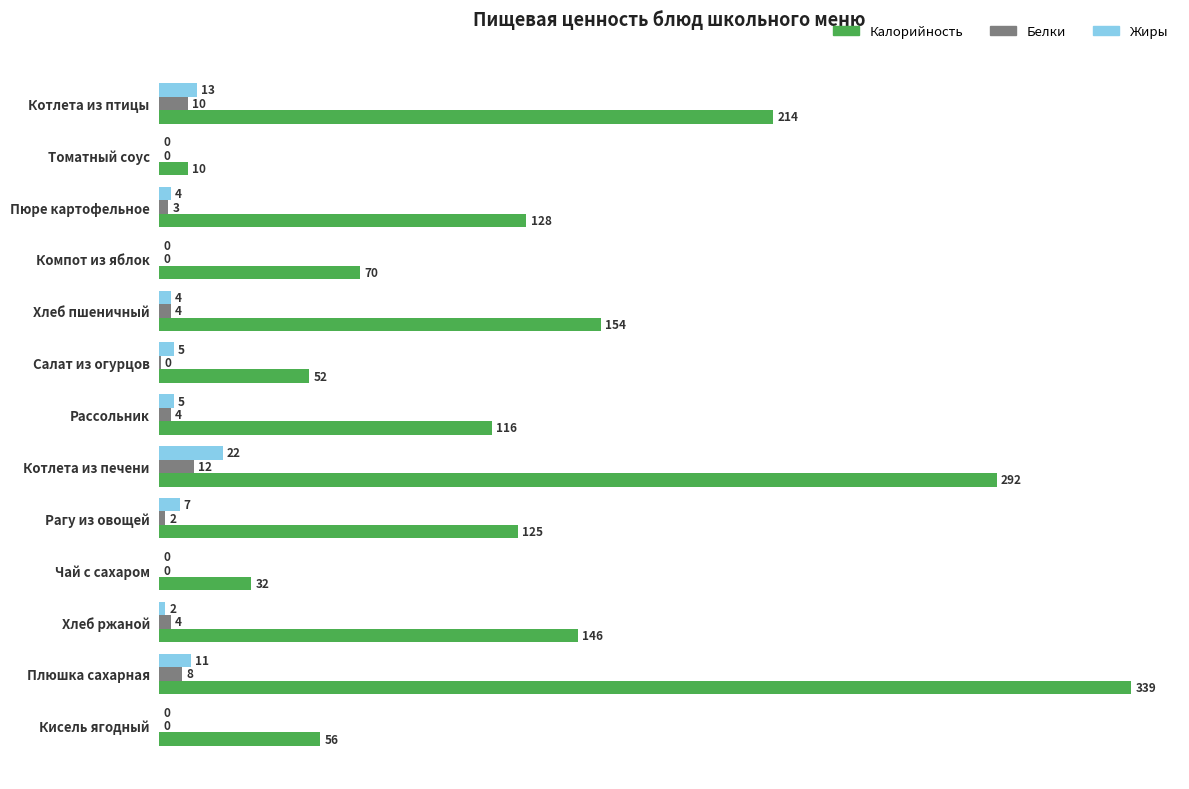

What is the sum of the Белки values at Пюре картофельное and Чай с сахаром?

3.0